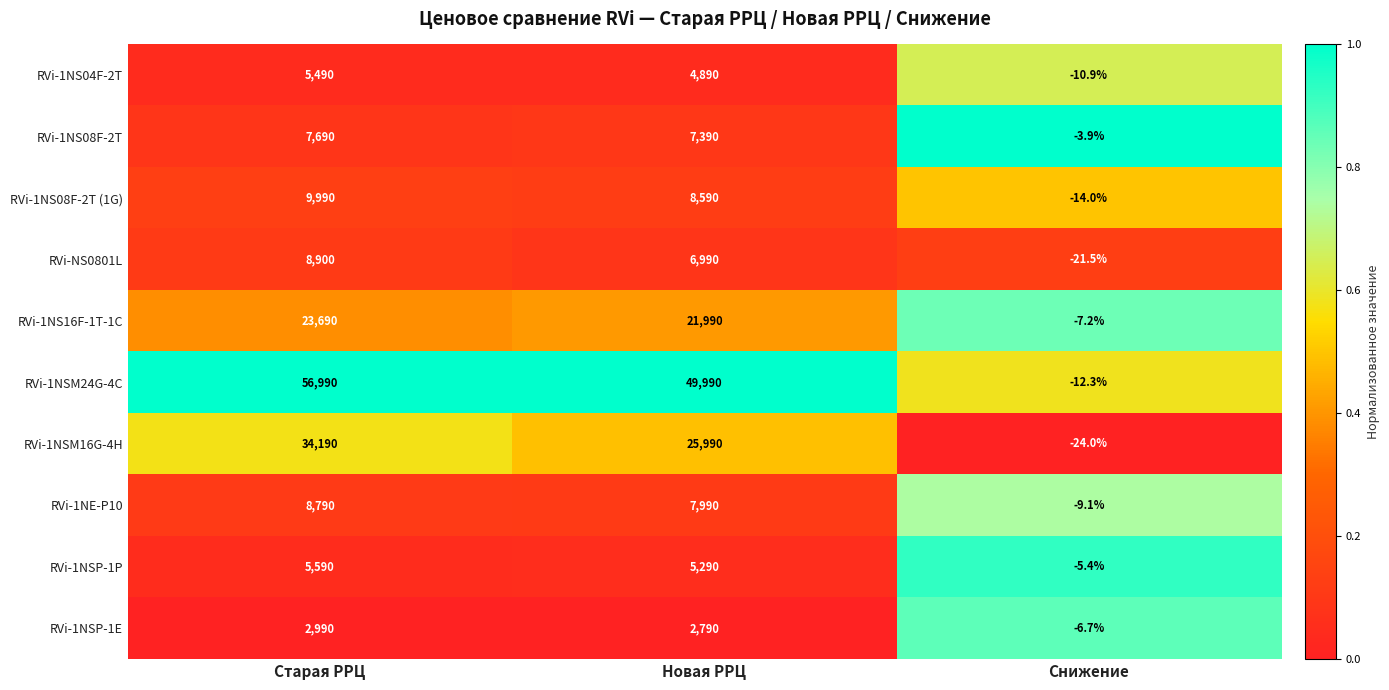

At which label does RVi-1NSP-1E first exceed 2790?

Старая РРЦ